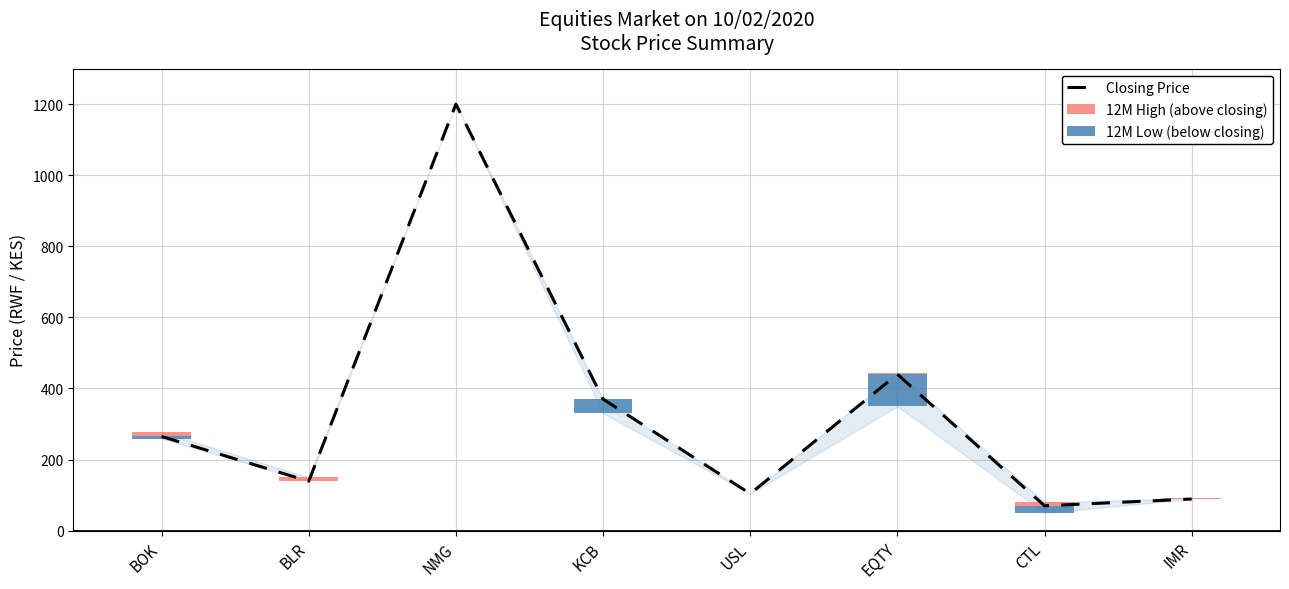

At which label does 12M High (above closing) reach its peak?

BOK